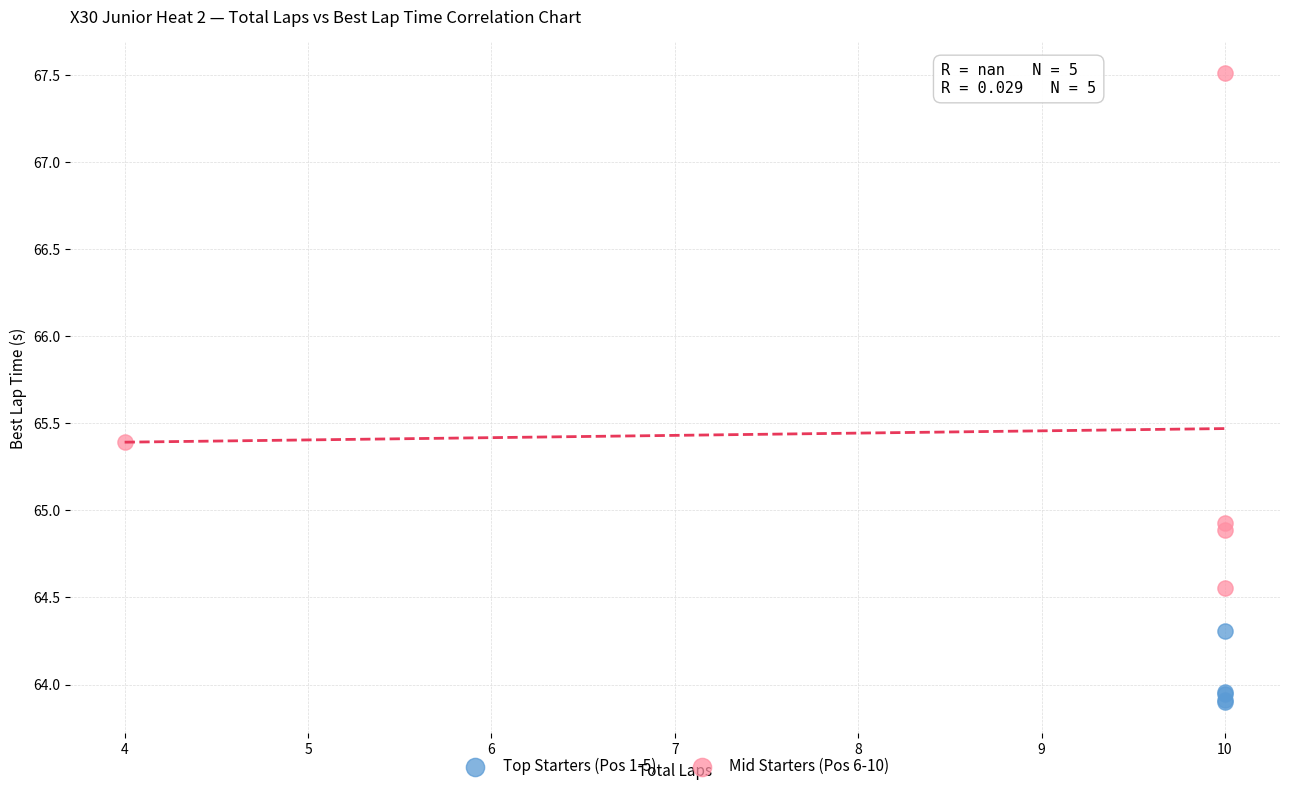

What are all the series names shown in the legend?

Top Starters (Pos 1-5), Mid Starters (Pos 6-10)